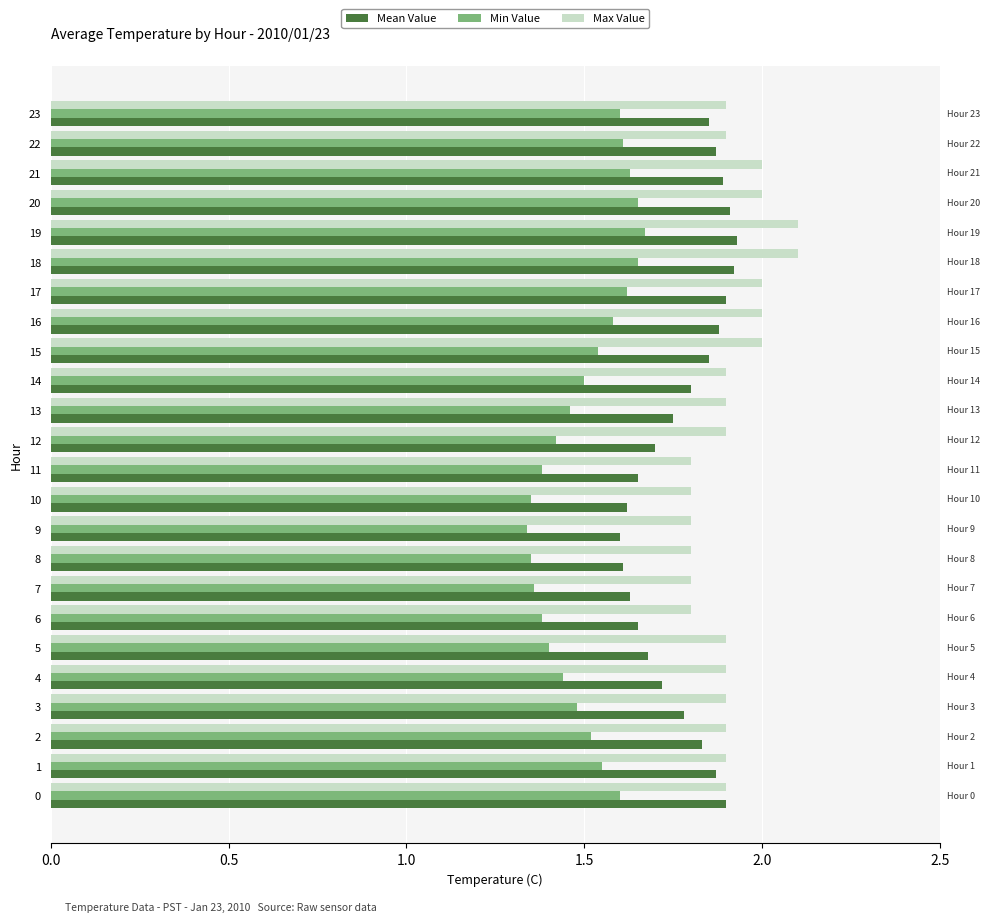

Is it true that Min Value equals 1.5 at 14?

True